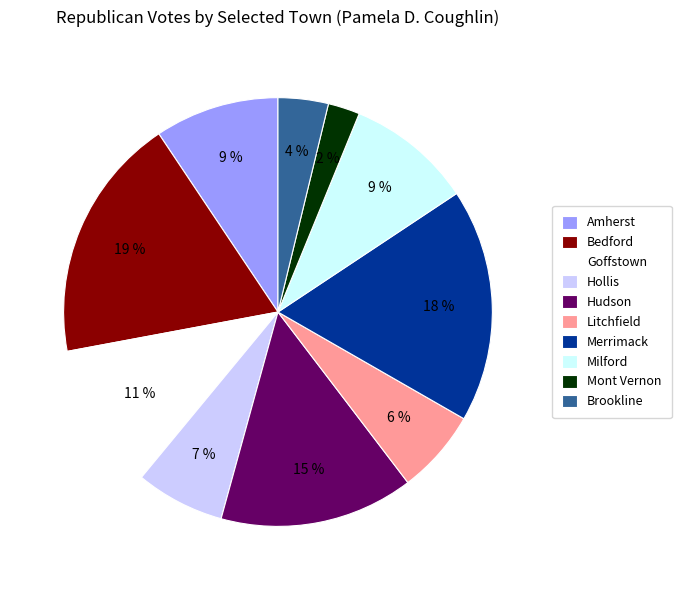

Is the sum of Milford and Hollis greater than half?

No